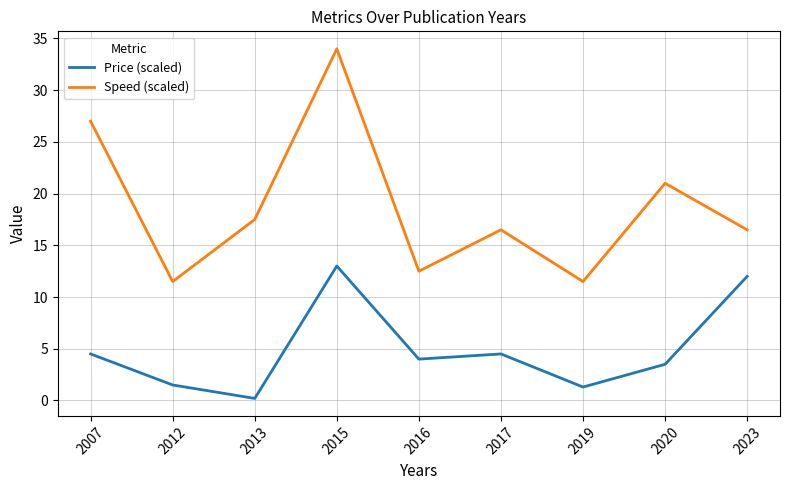

Rank the series at 2013 from highest to lowest value.

Speed (scaled), Price (scaled)